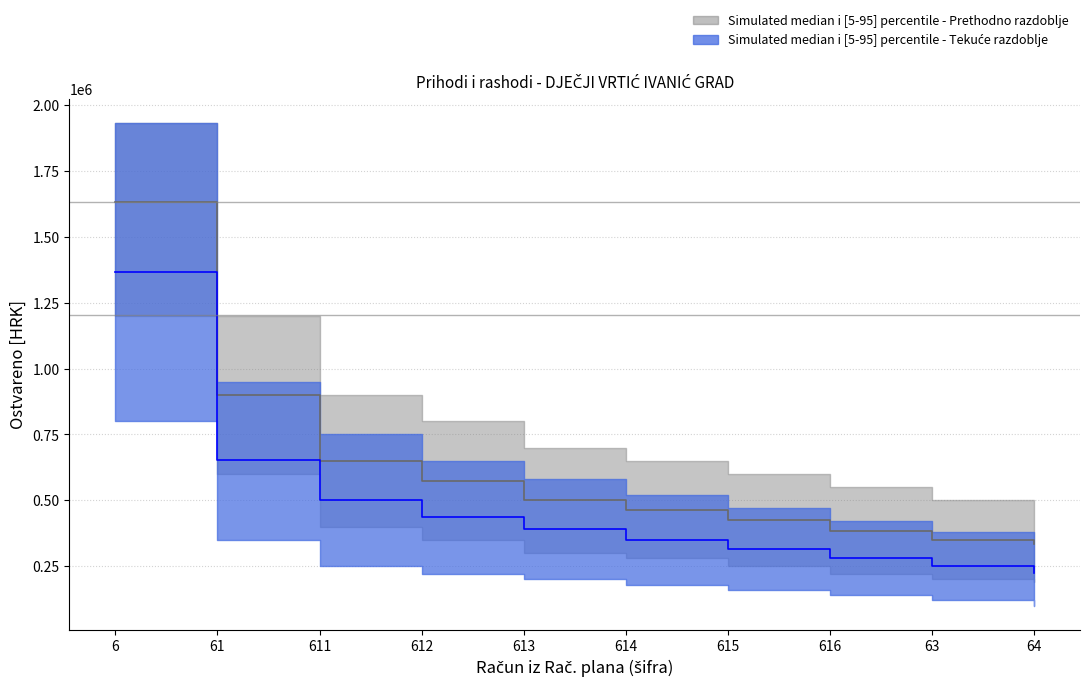

Is this an area chart (filled region under the line)?

No